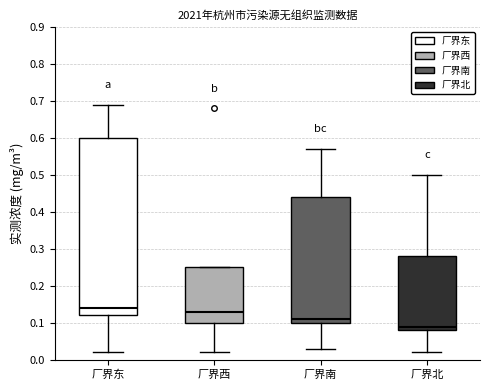

Which box is the tallest, from its lower edge to its upper edge?

厂界东